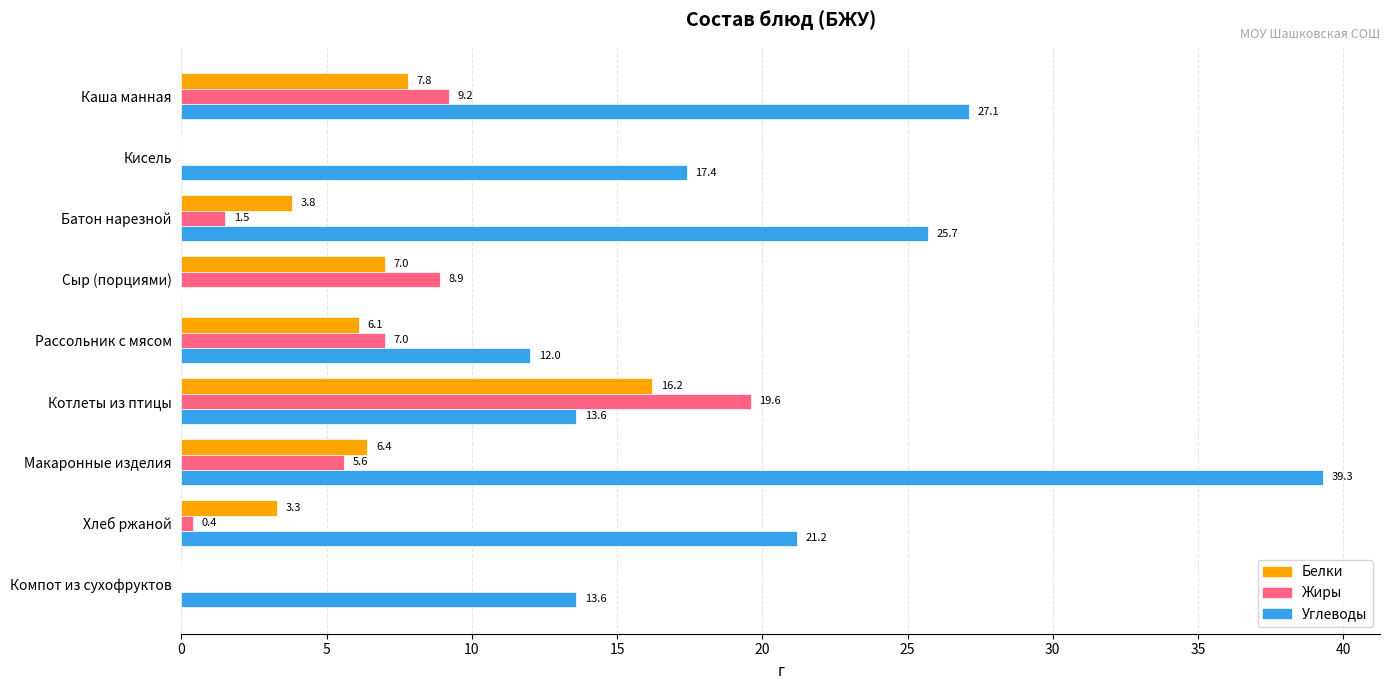

The Белки series shows 0.8 at Батон нарезной. True or false?

False